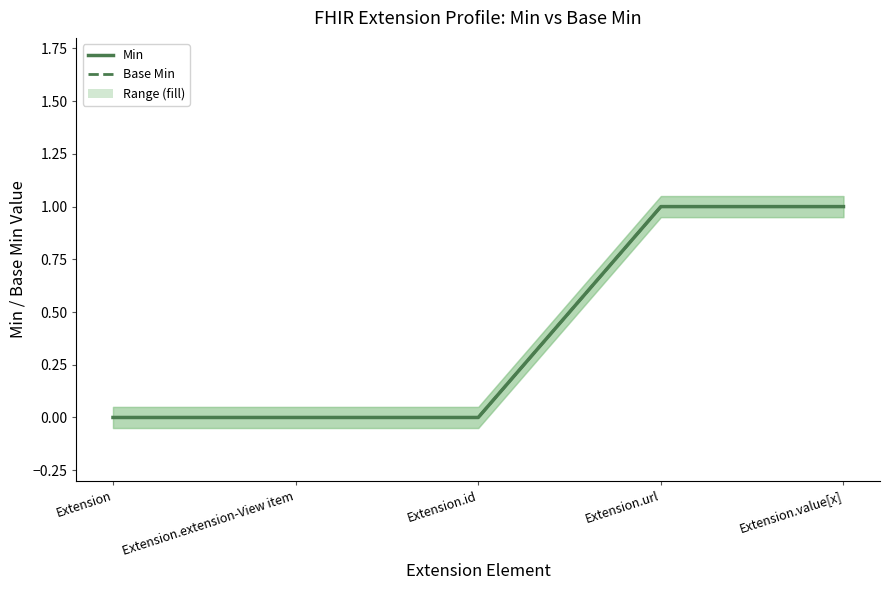

What is the highest value of the Min series?

1